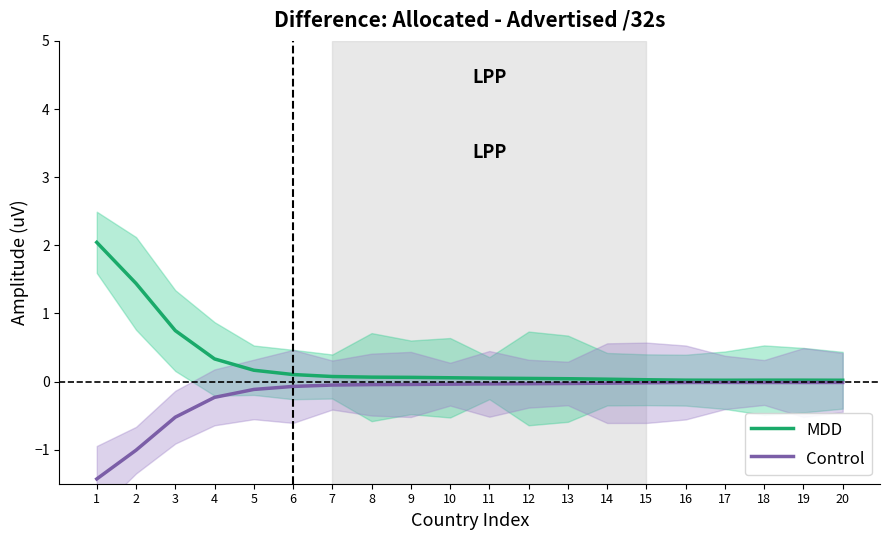

Reading left to right, extract all data points from this chart.

MDD: 2.0	1.4	0.7	0.3	0.2	0.1	0.1	0.1	0.1	0.1	0.0	0.0	0.0	0.0	0.0	0.0	0.0	0.0	0.0	0.0
Control: -1.4	-1.0	-0.5	-0.2	-0.1	-0.1	-0.1	-0.0	-0.0	-0.0	-0.0	-0.0	-0.0	-0.0	-0.0	-0.0	-0.0	-0.0	-0.0	-0.0